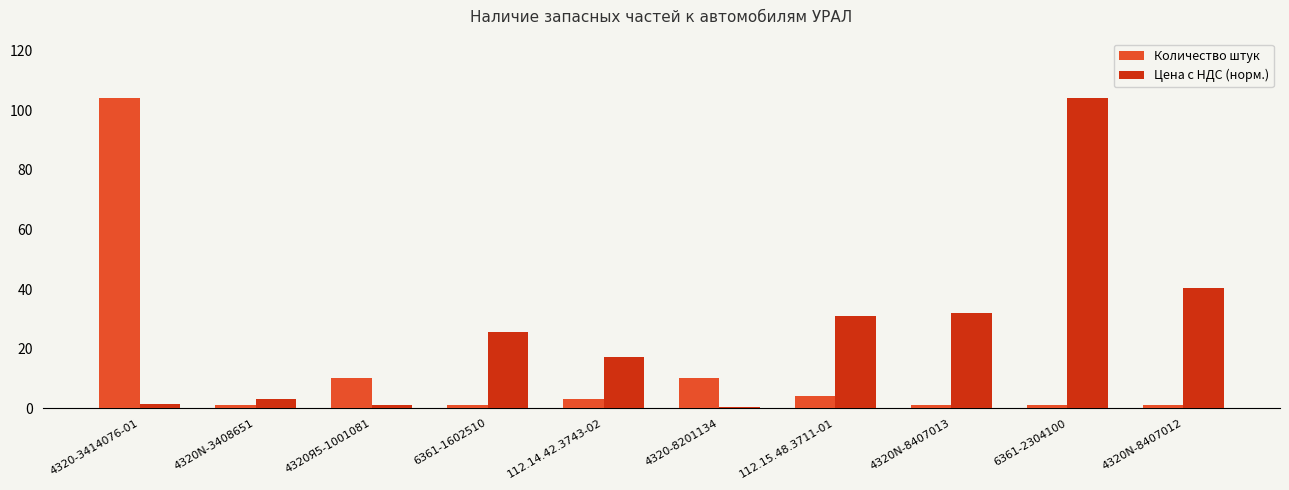

What is the minimum value shown in the chart?

0.4